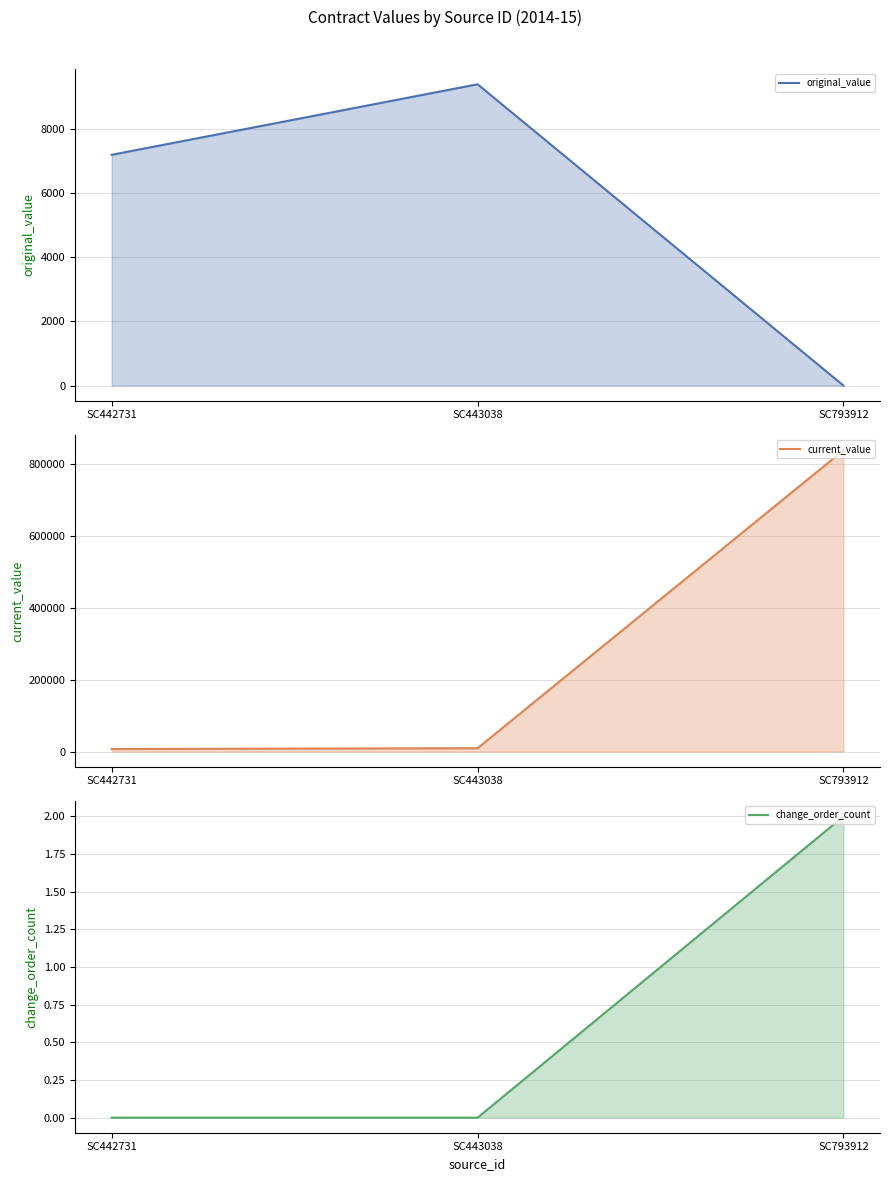

How many values in the change_order_count series exceed 0?

1